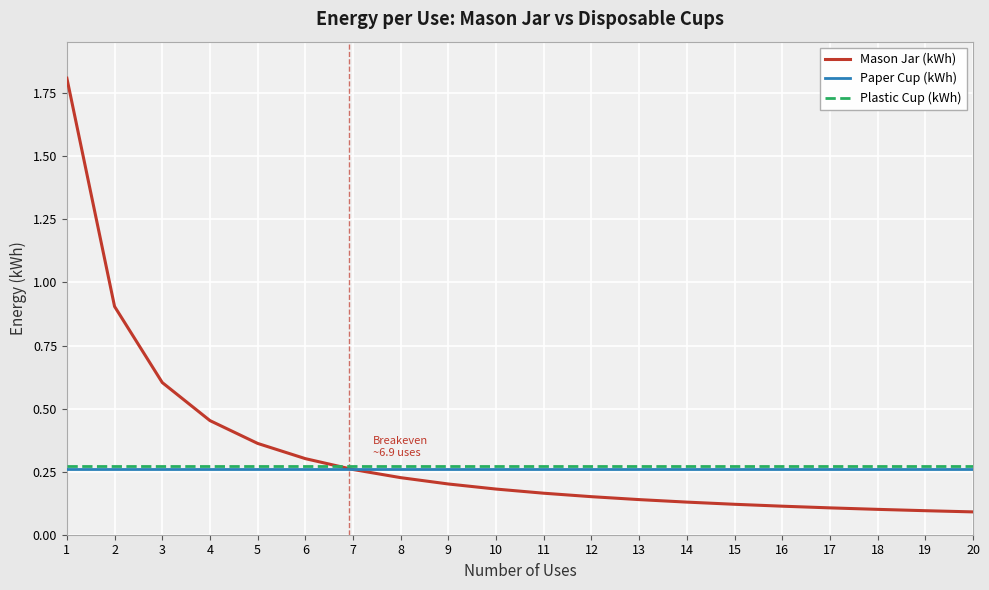

What is the total value across all series at 7?

0.8